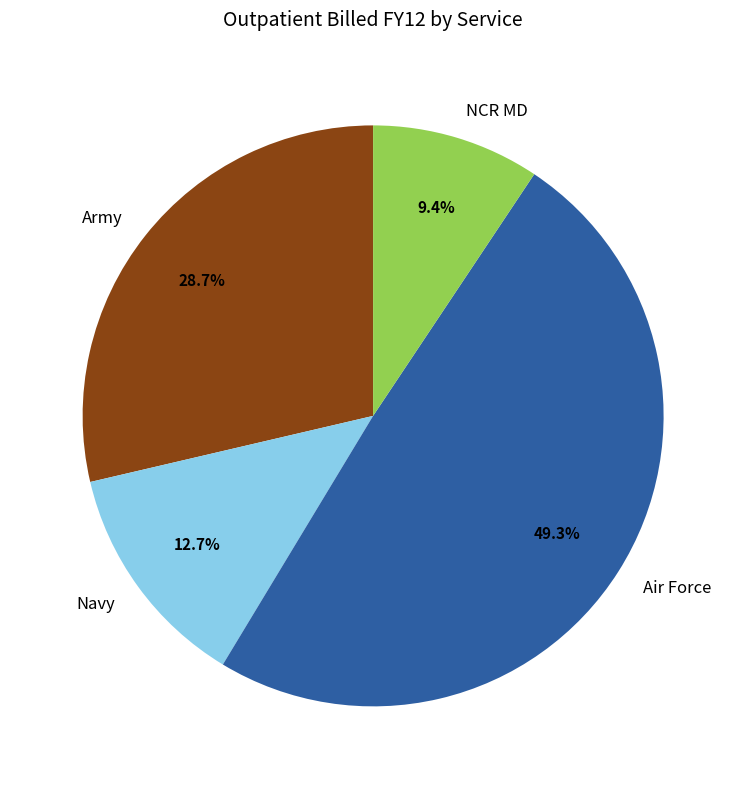

Which slice is the largest?

Air Force